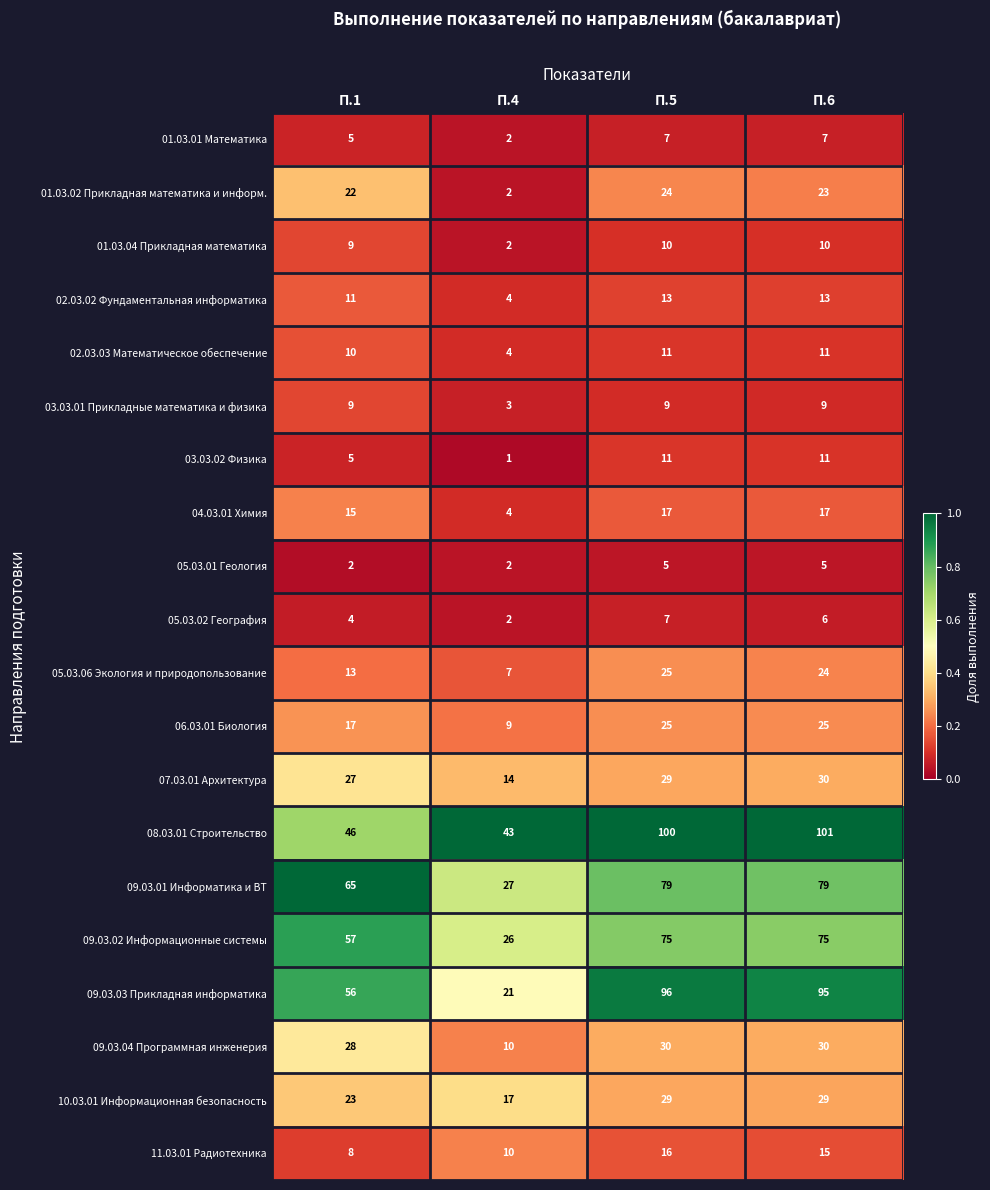

How many series are shown in this chart?

20